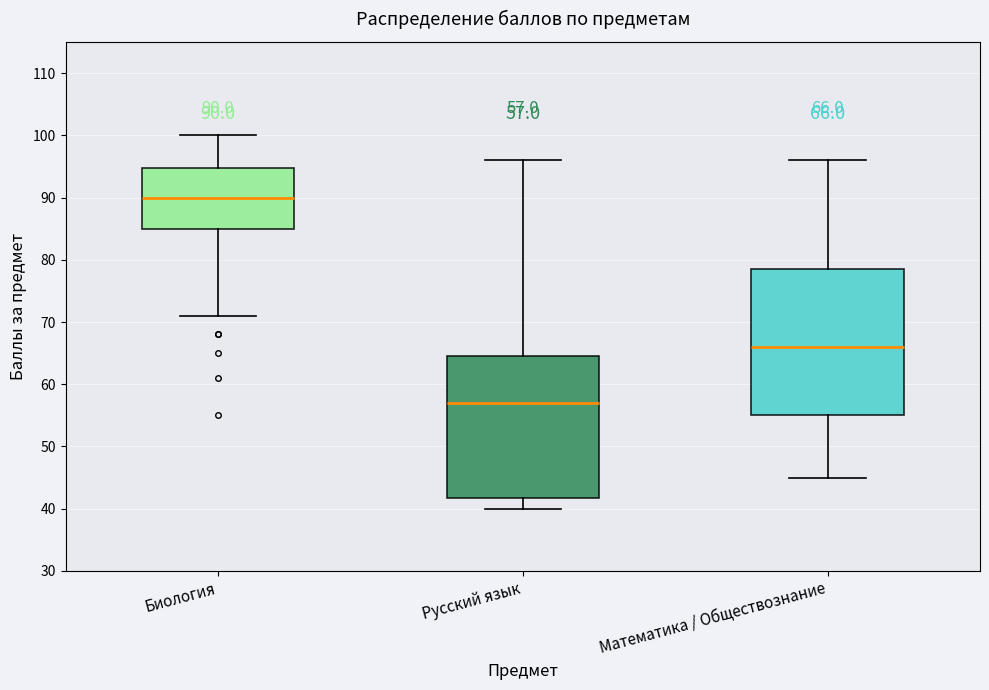

Which box has the highest median line?

Биология